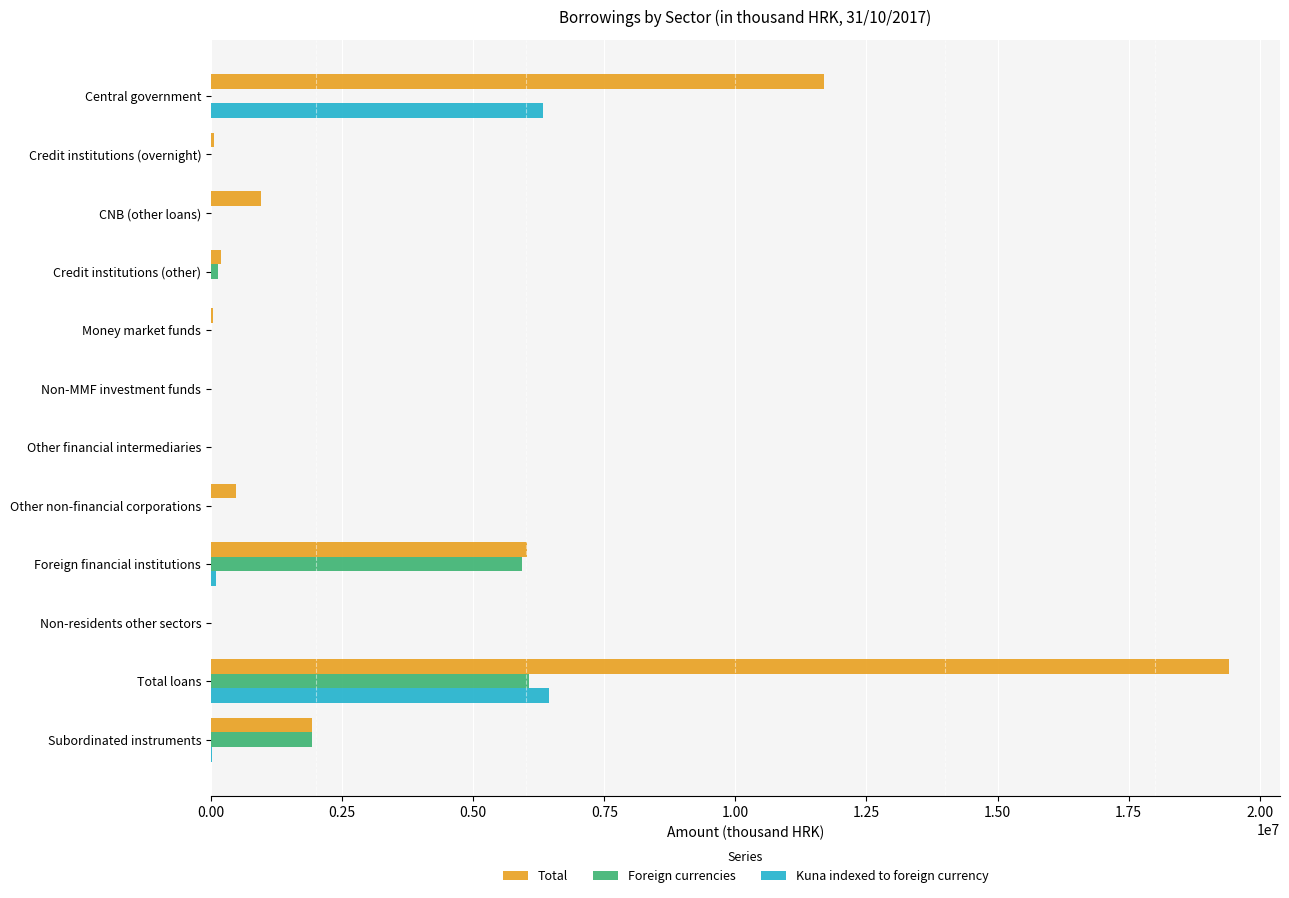

Where is Foreign currencies nearest to the value 3033957?

Subordinated instruments